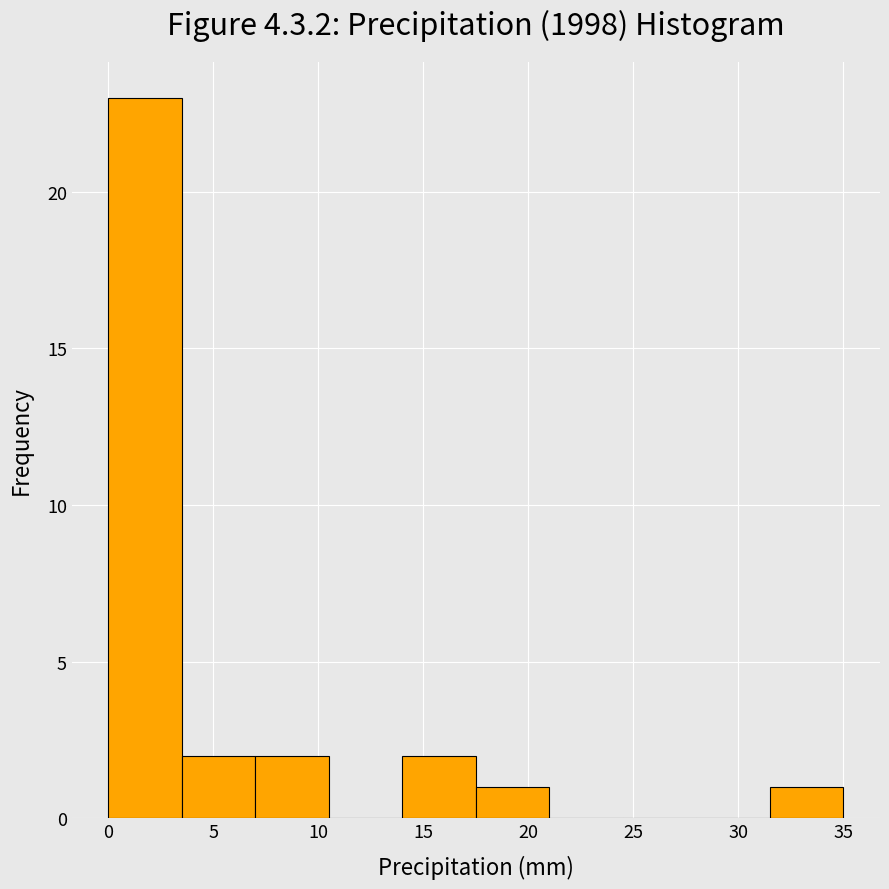

What is the height of the bar covering 31.5 to 35.0 on the x-axis? The values are not printed on the chart, so give them approximately, as read against the axis.

1